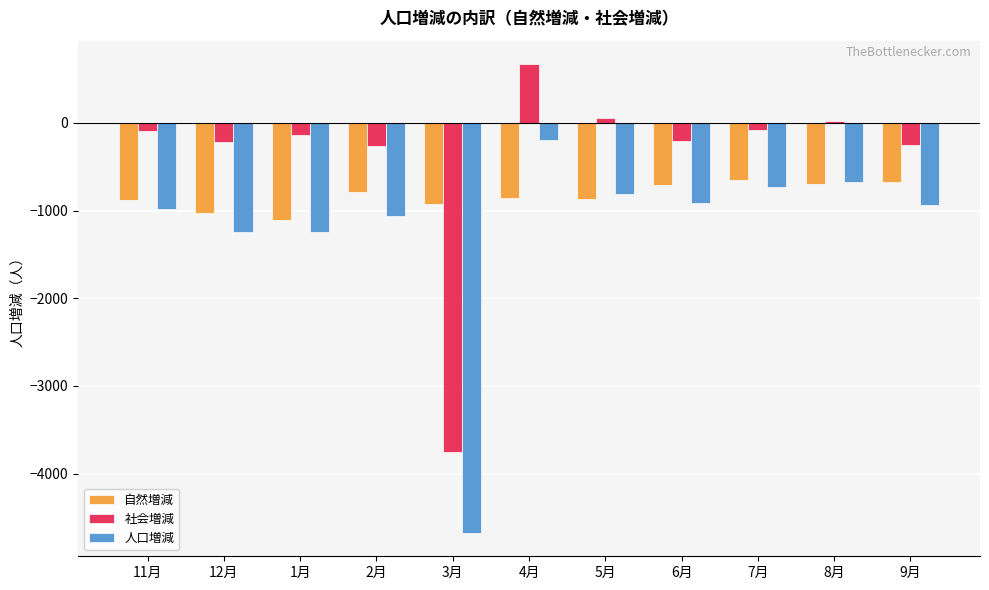

At which category does the chart reach its peak across all series?

4月